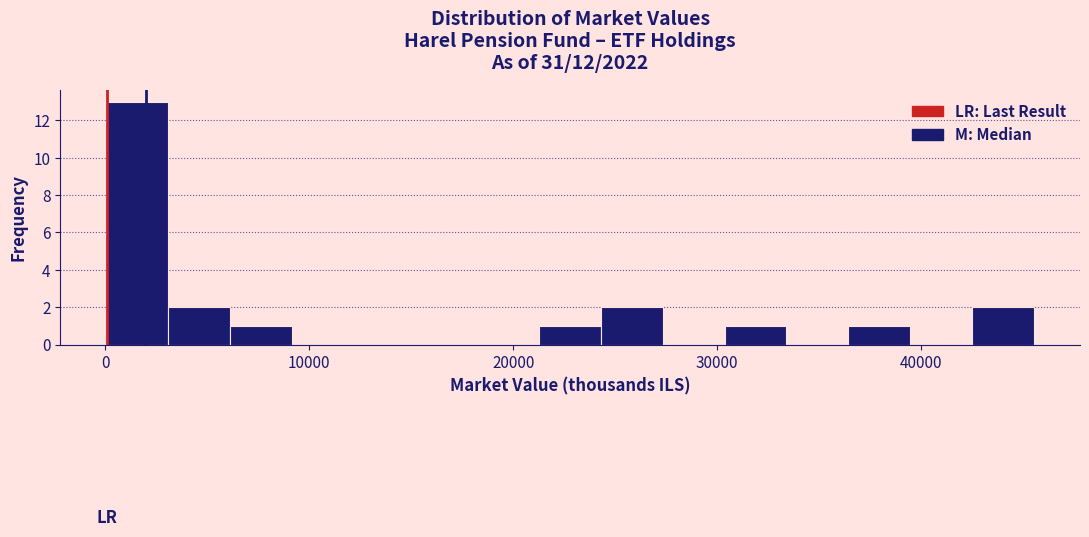

Read against the x-axis, roughly where is the centre of the tallest bar?

2000